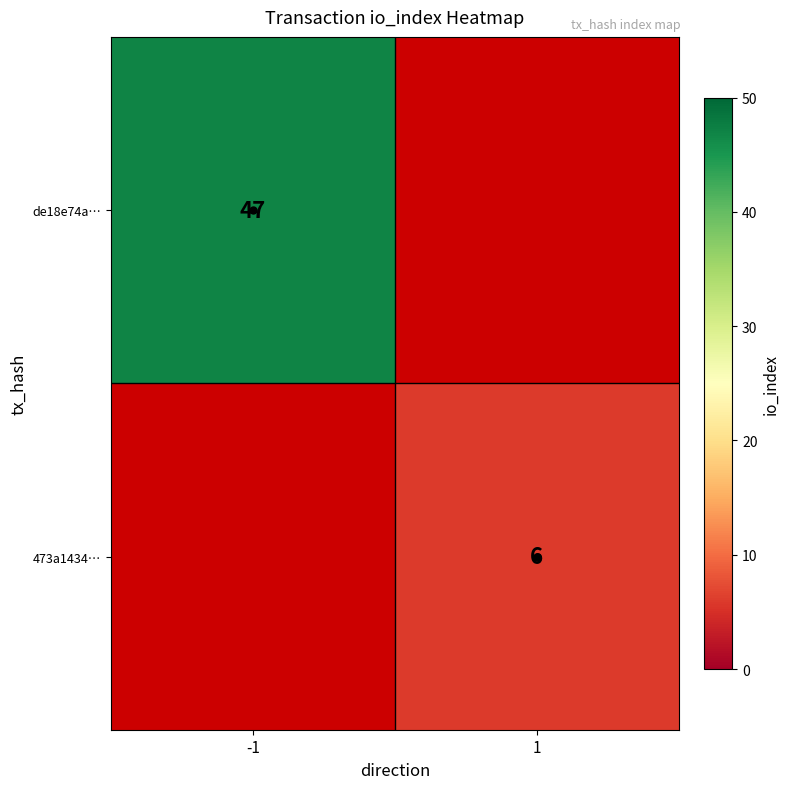

Is the value of 473a1434… at -1 greater than the value of de18e74a… at -1?

No